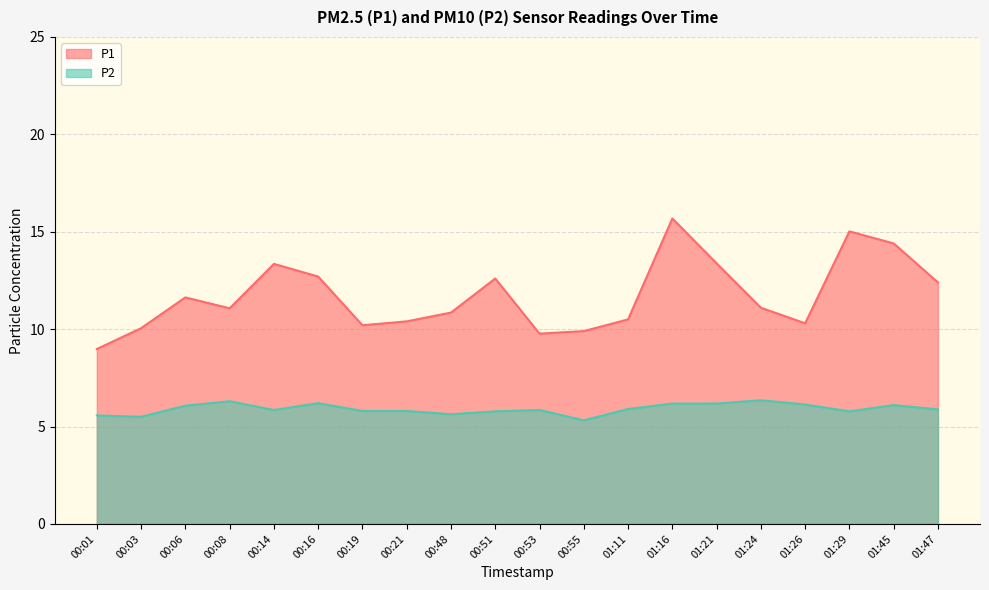

The value of P2 at 00:08 is 6.3. True or false?

True